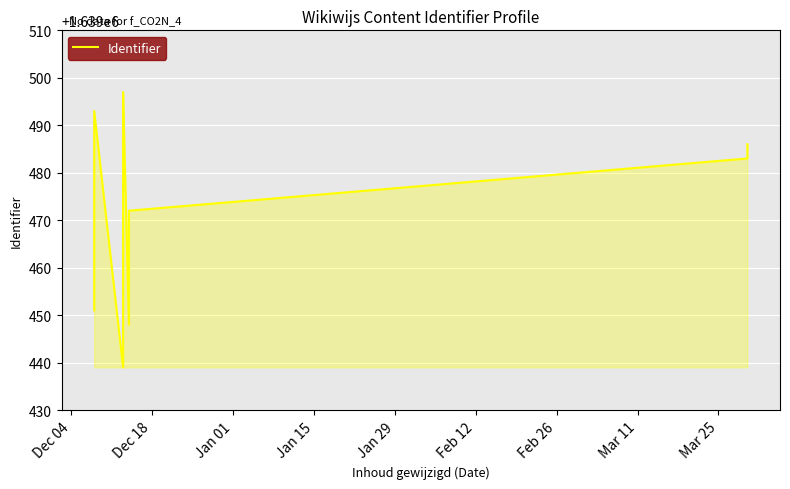

Is it true that the value at 15 is 568373?

False